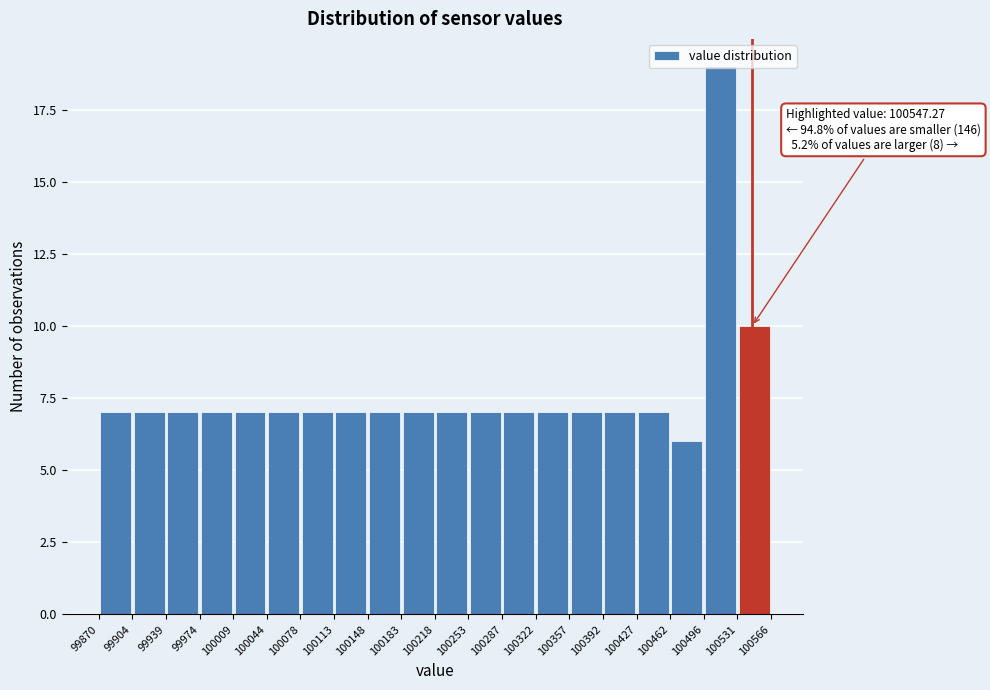

Over which range of the x-axis is the bar tallest?

100496 to 100531